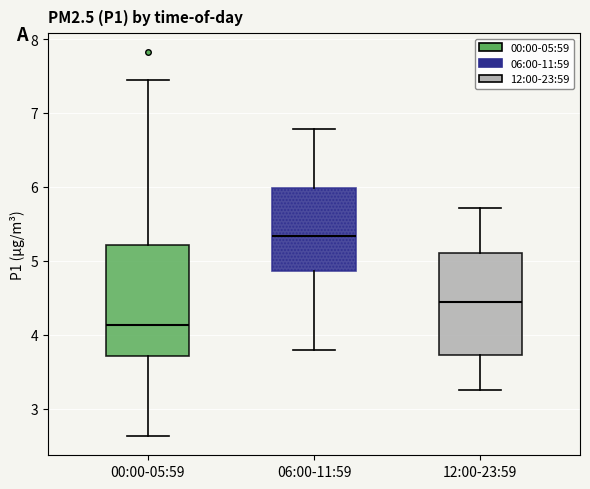

Reading left to right, transcribe this box plot: for each box, give where its median line is, the range the box spans, and where its two whiskers end, as read against the y-axis. The values are not printed on the chart, so give them approximately, as read against the axis.

00:00-05:59: median 4.1, box 3.7 to 5.2, whiskers 2.6 to 7.5
06:00-11:59: median 5.3, box 4.9 to 6.0, whiskers 3.8 to 6.8
12:00-23:59: median 4.5, box 3.7 to 5.1, whiskers 3.3 to 5.7